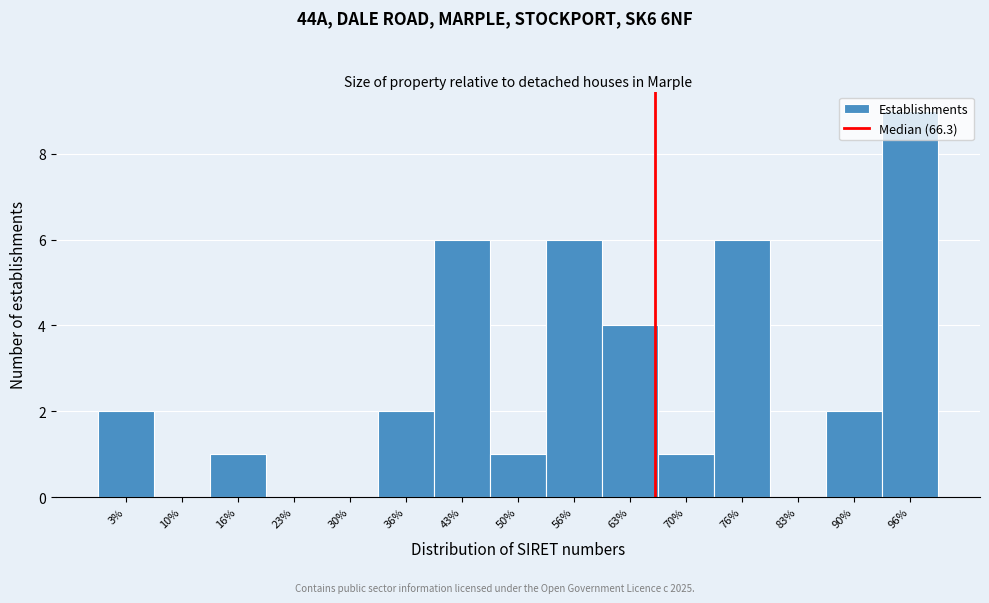

Reading left to right, list every bar in this chart as the range it spans on the x-axis followed by its height. Neither the bar edges nor the heights are printed on the chart, so give them approximately, as read against the axes.

0 to 7: 2
7 to 13: 0
13 to 20: 1
20 to 27: 0
27 to 33: 0
33 to 40: 2
40 to 47: 6
47 to 53: 1
53 to 60: 6
60 to 67: 4
67 to 73: 1
73 to 80: 6
80 to 87: 0
87 to 93: 2
93 to 100: 9